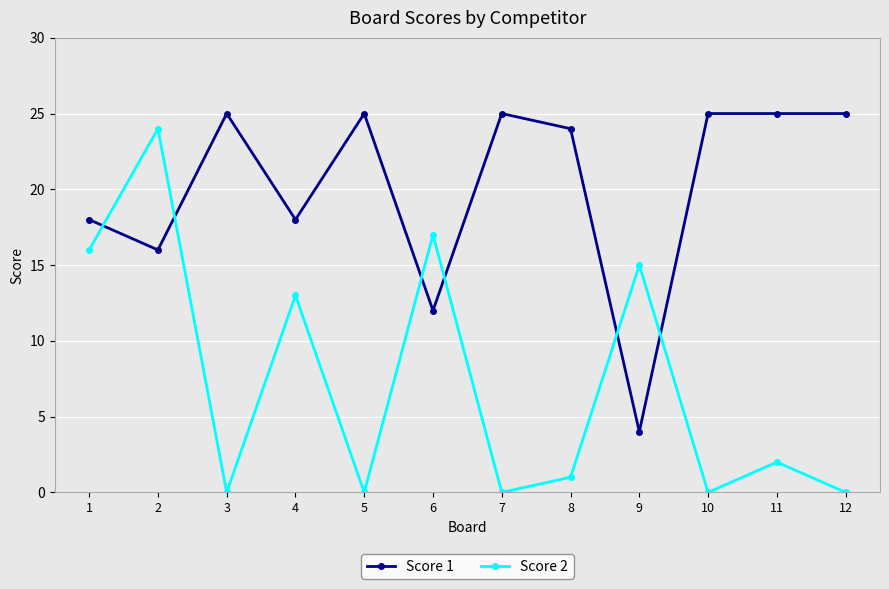

Which series ends up on top after the final intersection of Score 1 and Score 2?

Score 1